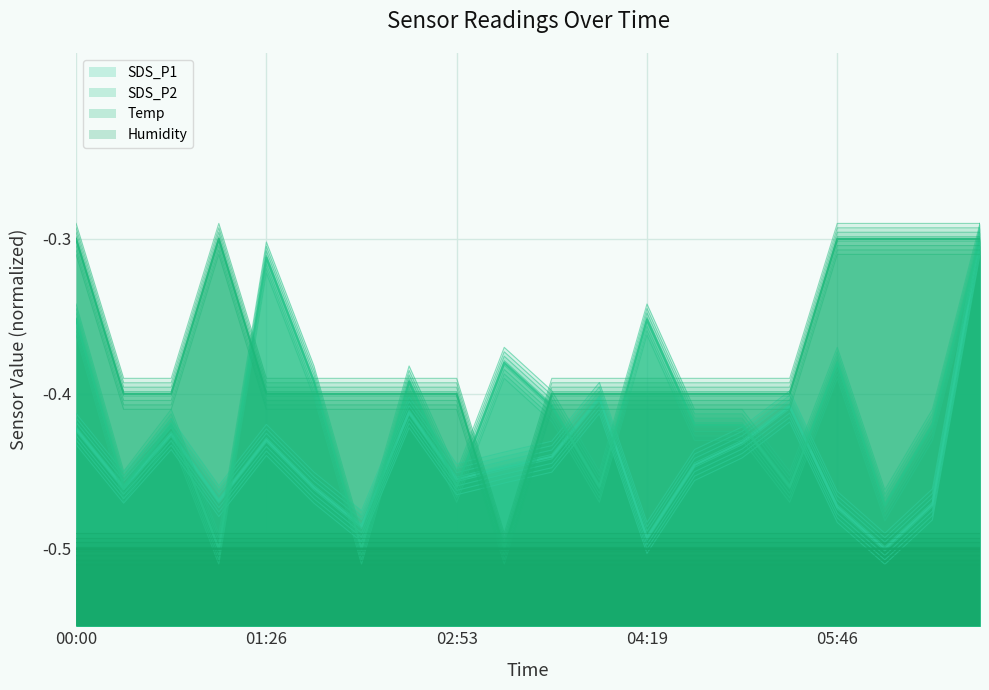

At which category is the sum across all series the highest?

06:51